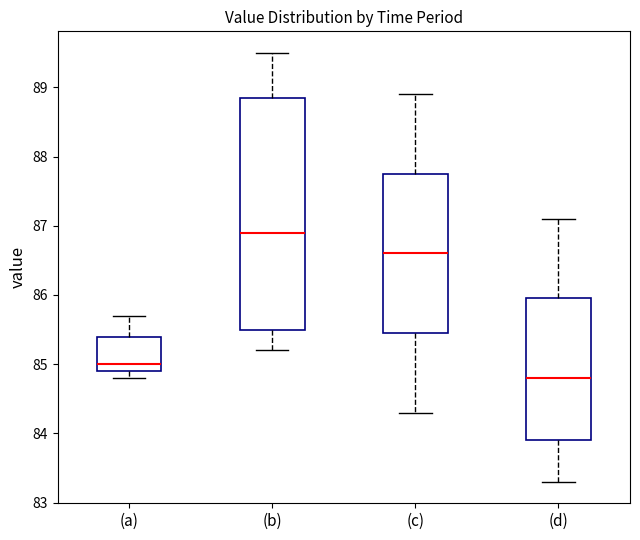

Reading left to right, transcribe this box plot: for each box, give where its median line is, the range the box spans, and where its two whiskers end, as read against the y-axis. The values are not printed on the chart, so give them approximately, as read against the axis.

(a): median 85.0, box 84.9 to 85.4, whiskers 84.8 to 85.7
(b): median 86.9, box 85.5 to 88.9, whiskers 85.2 to 89.5
(c): median 86.6, box 85.5 to 87.8, whiskers 84.3 to 88.9
(d): median 84.8, box 83.9 to 86.0, whiskers 83.3 to 87.1